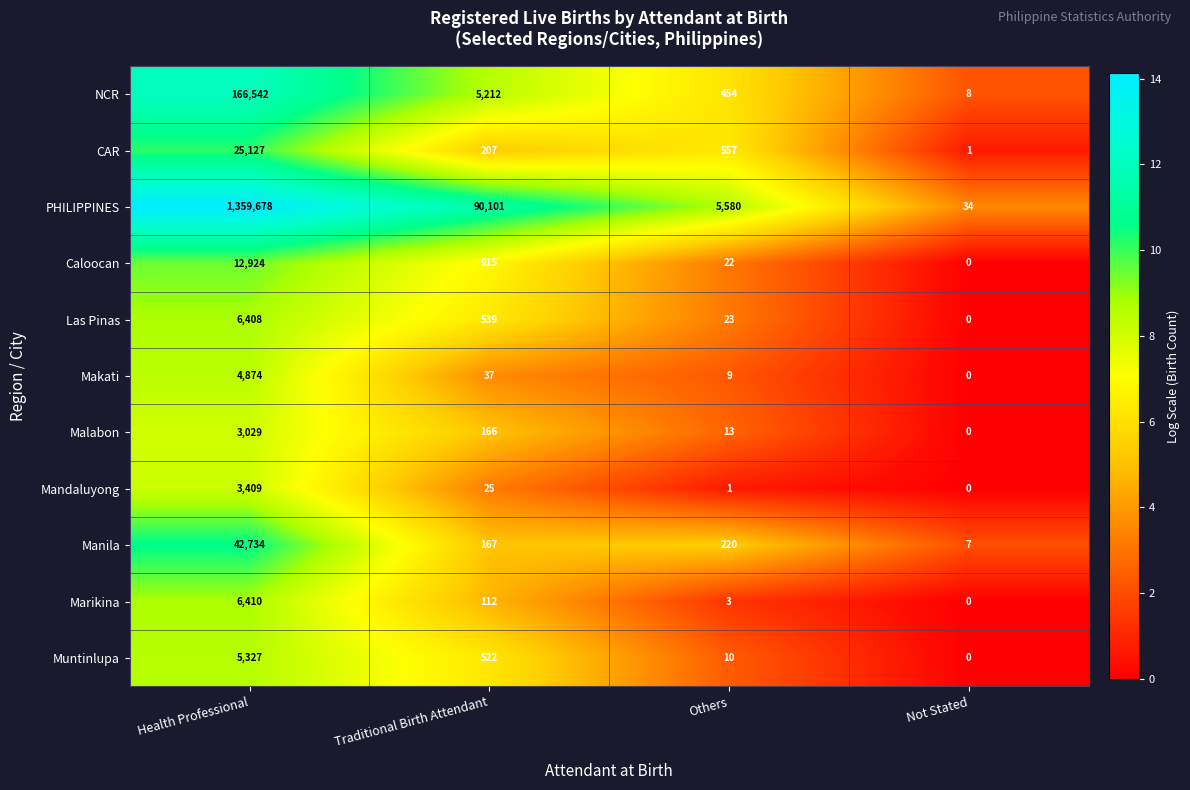

Which category has the highest value in the Malabon series?

Health Professional